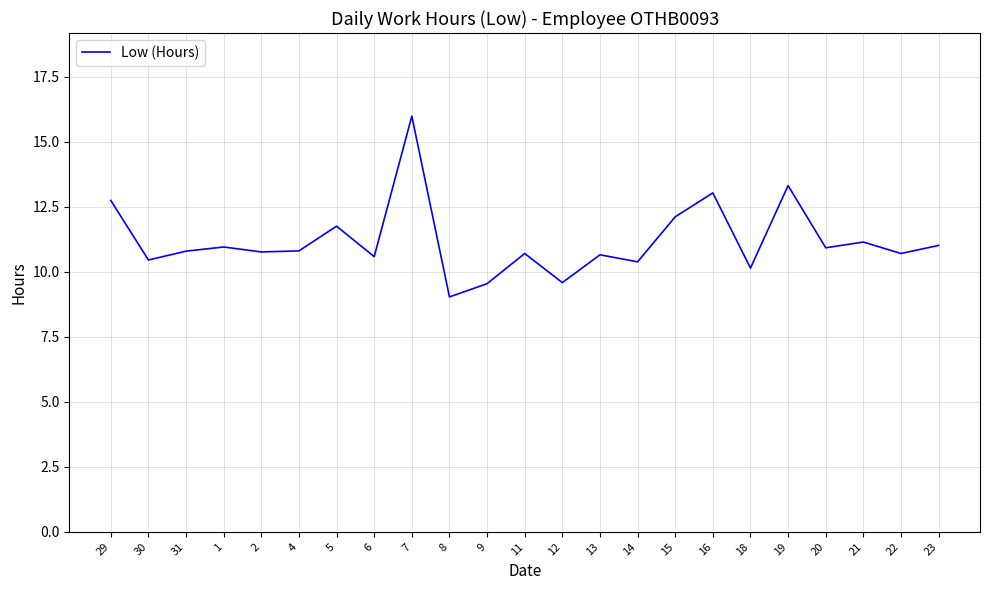

What is the change in value from 12 to 15?

+2.5